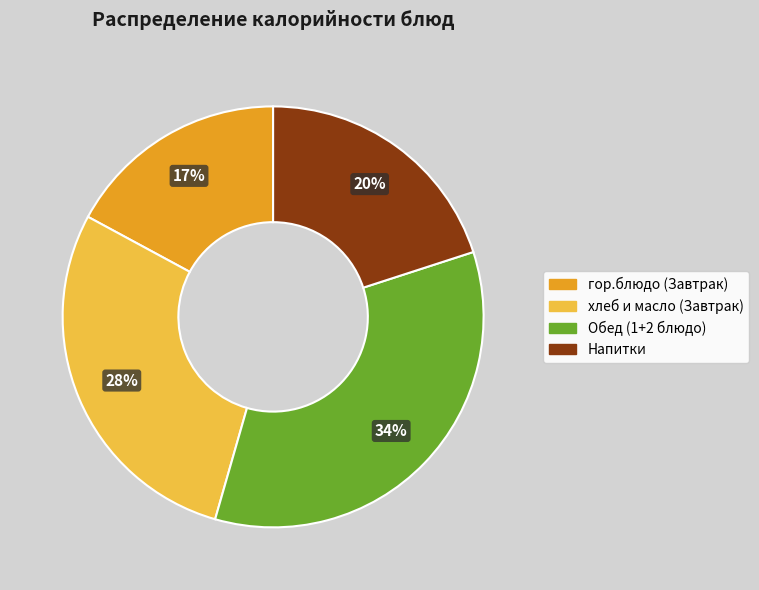

Do хлеб и масло (Завтрак) and гор.блюдо (Завтрак) together represent more than half of the pie?

No